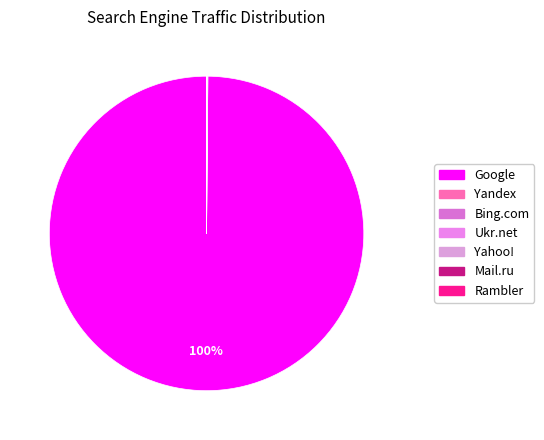

Between Ukr.net and Bing.com, which is larger?

Bing.com